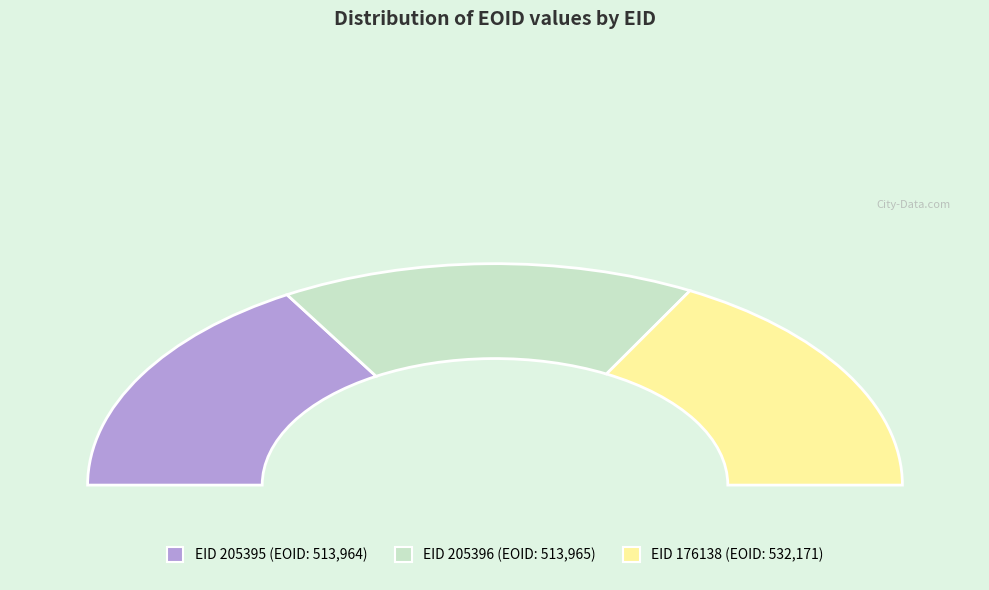

How many segments does this pie chart have?

3